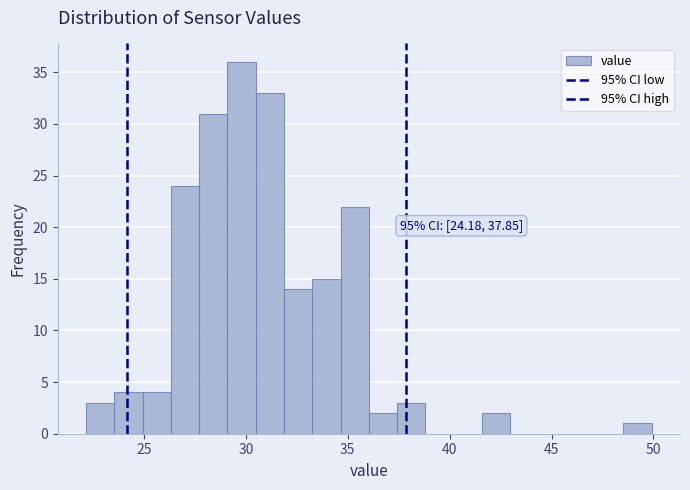

Around what value on the x-axis is the tallest bar? Give the approximate position of its centre, as read against the axis.

30.0